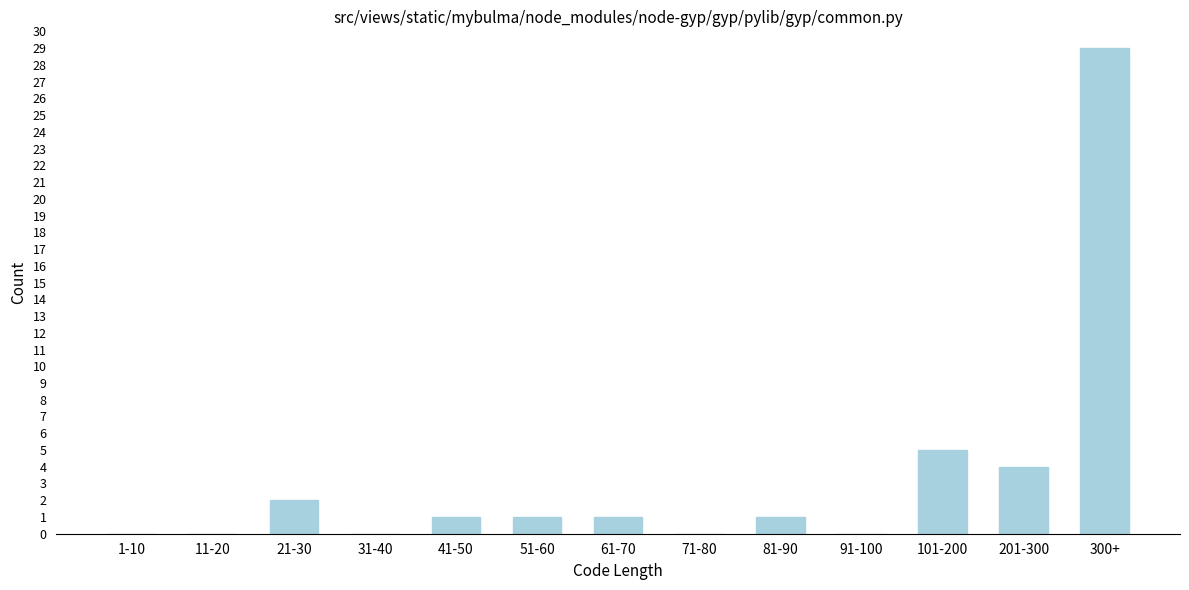

Reading left to right, list all the values displayed in this chart.

1-10=0	11-20=0	21-30=2	31-40=0	41-50=1	51-60=1	61-70=1	71-80=0	81-90=1	91-100=0	101-200=5	201-300=4	300+=29